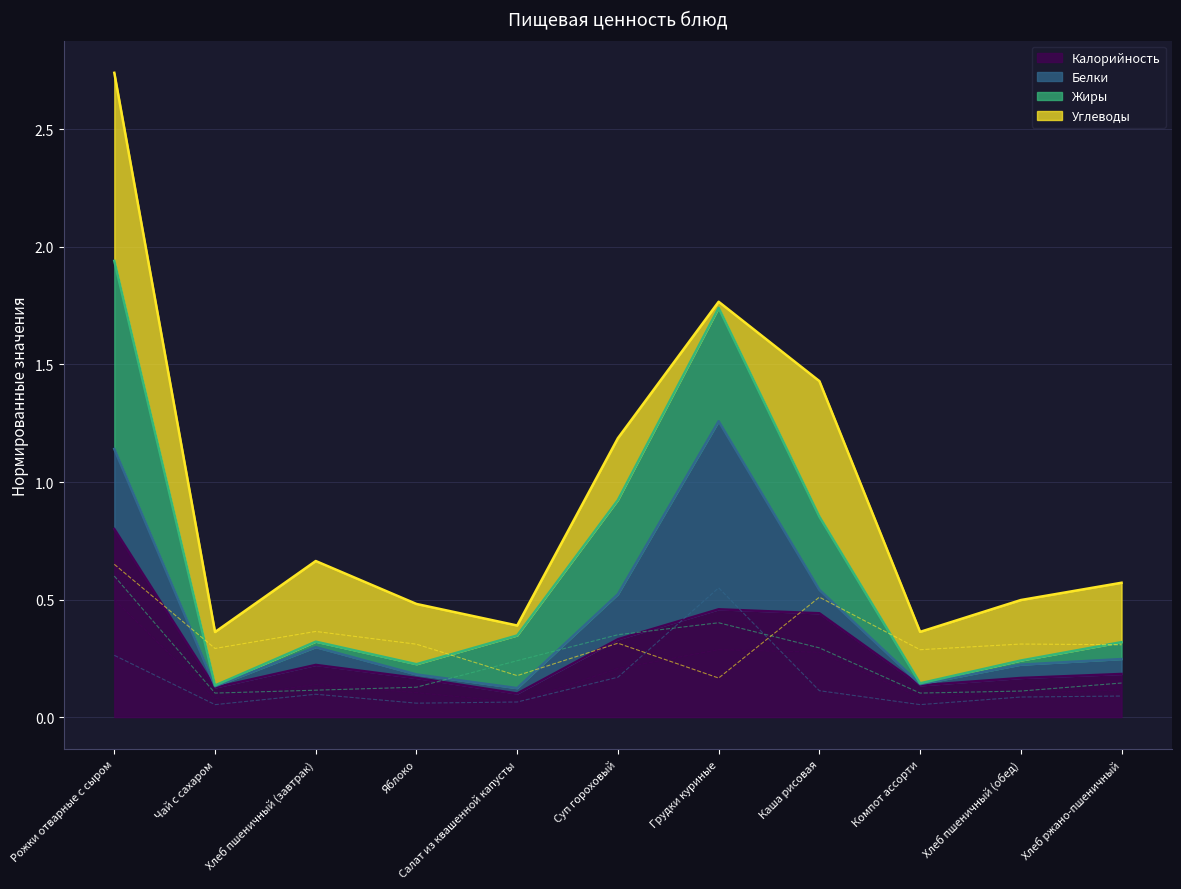

What is the difference between the second highest and minimum values in the Углеводы series?

0.3